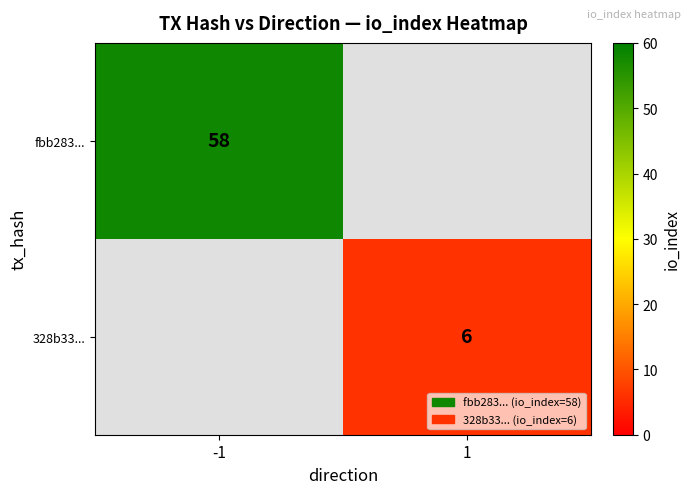

The value of fbb283... at -1 is 82. True or false?

False